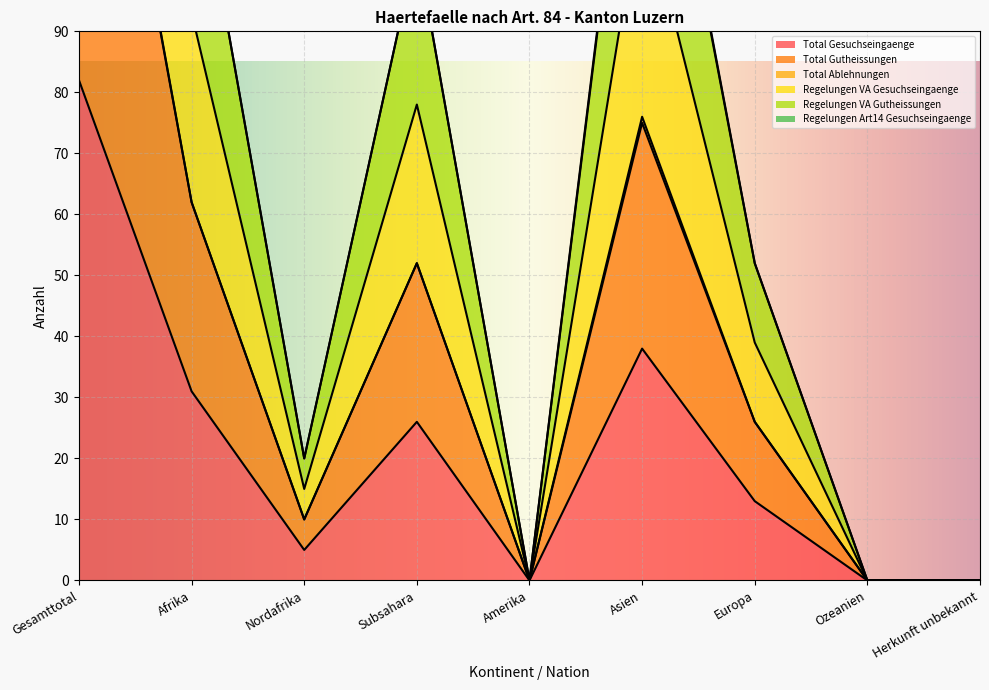

What is the difference between the Total Gesuchseingaenge values at Amerika and Gesamttotal?

82